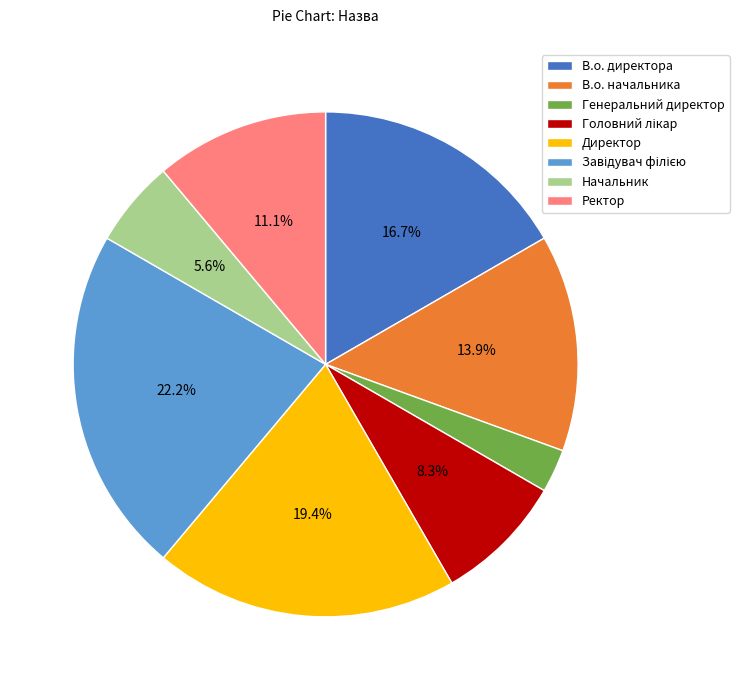

Between Директор and В.о. директора, which is larger?

Директор